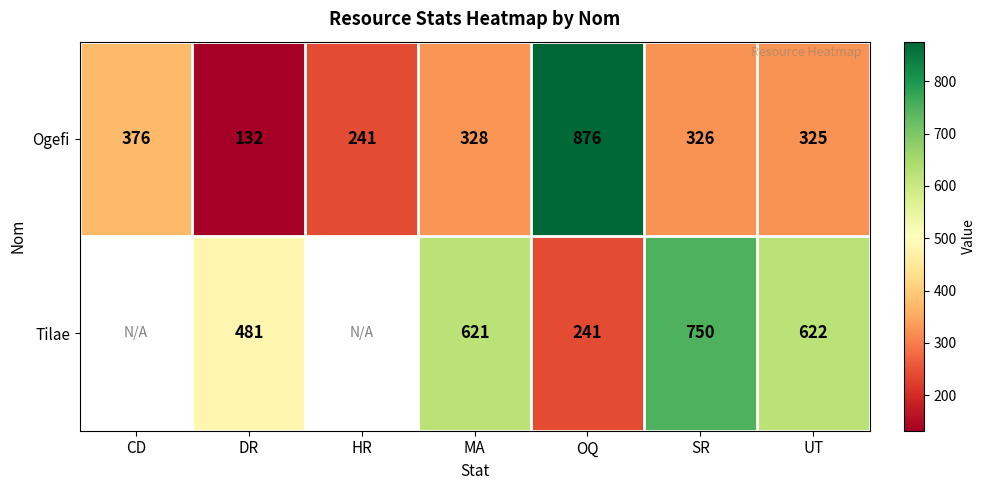

True or false: Ogefi has a value of 1156.0 at OQ.

False